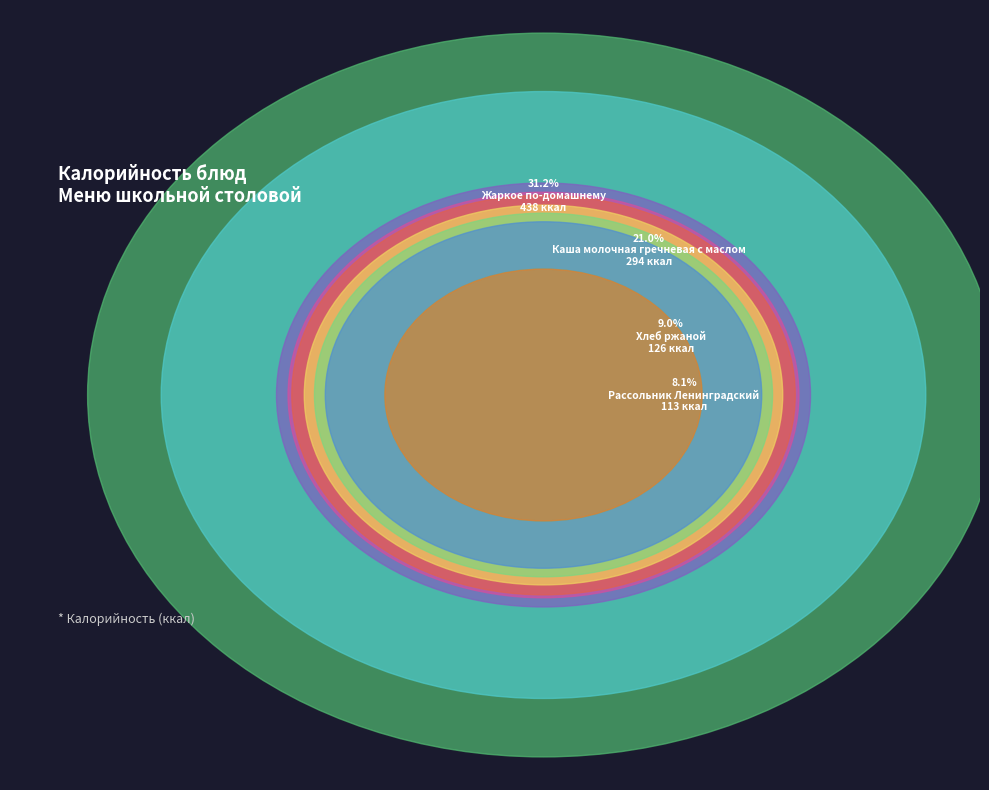

Do Жаркое по-домашнему and Мандарины свежие (обед) together represent more than half of the pie?

No